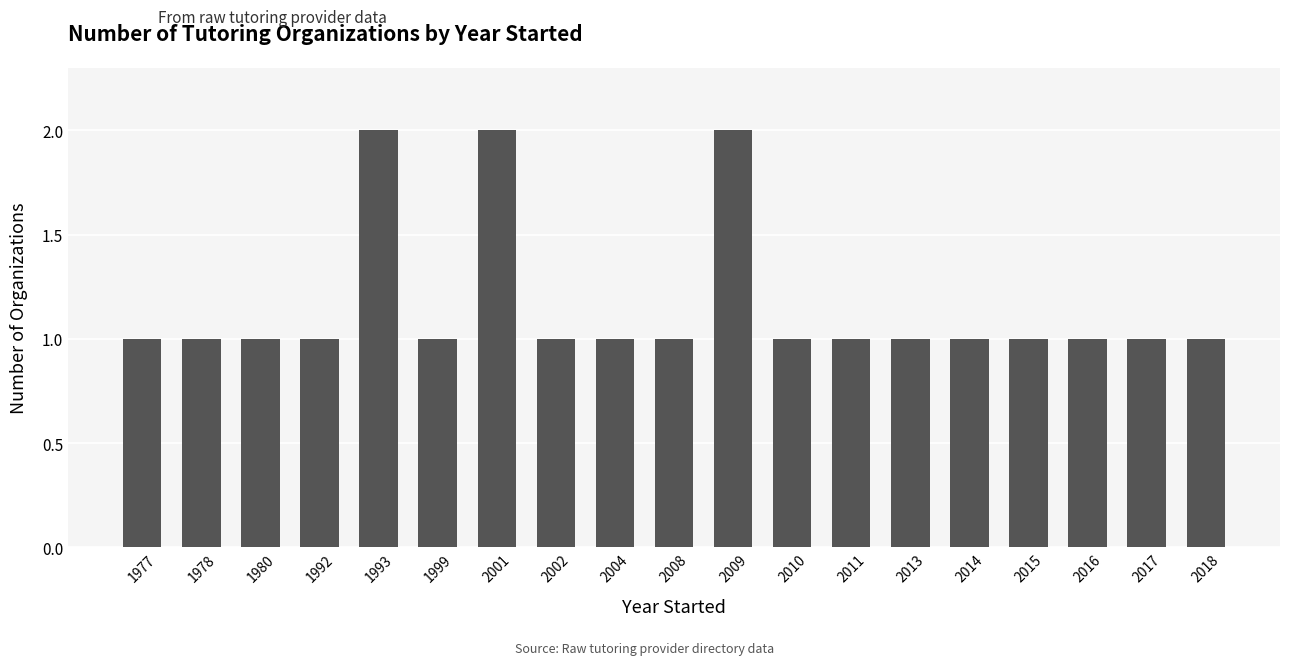

What is the approximate value at 1977?

1